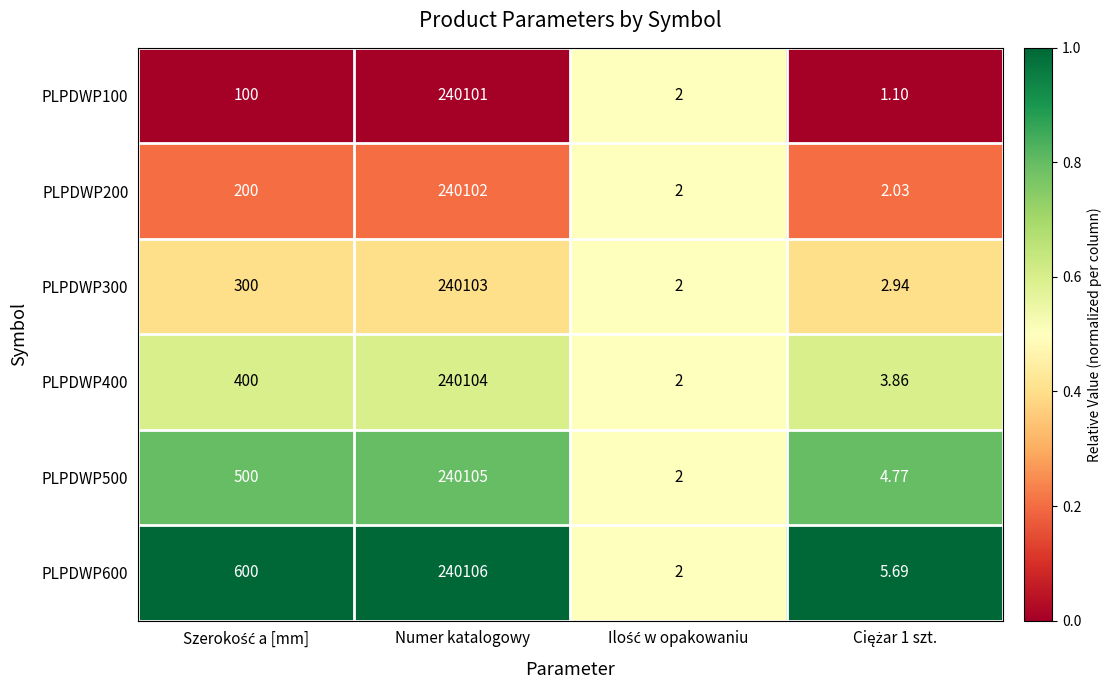

Which label corresponds to the largest value in the chart?

Numer katalogowy